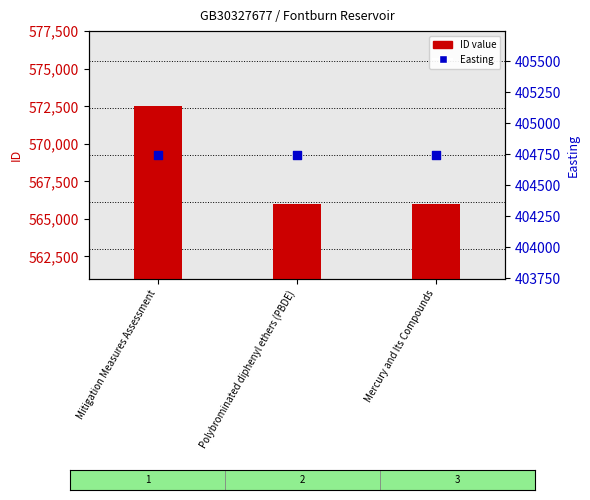

Which series contains the highest Y value?

ID value